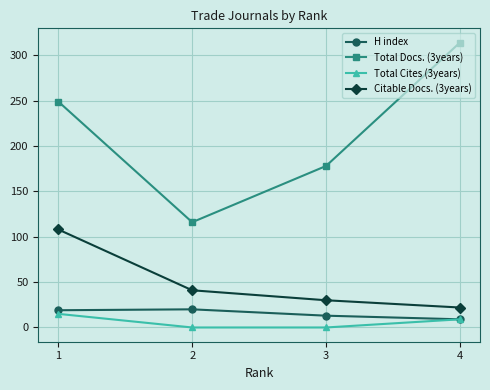

What are all the series names shown in the legend?

H index, Total Docs. (3years), Total Cites (3years), Citable Docs. (3years)